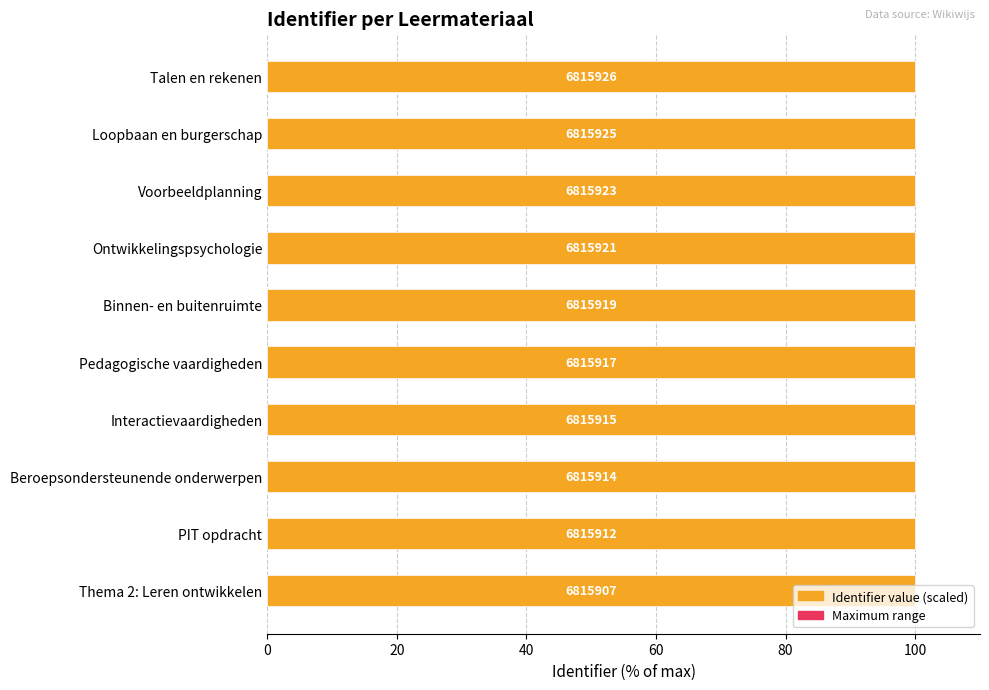

Which series has the largest total across all categories?

Identifier (scaled)